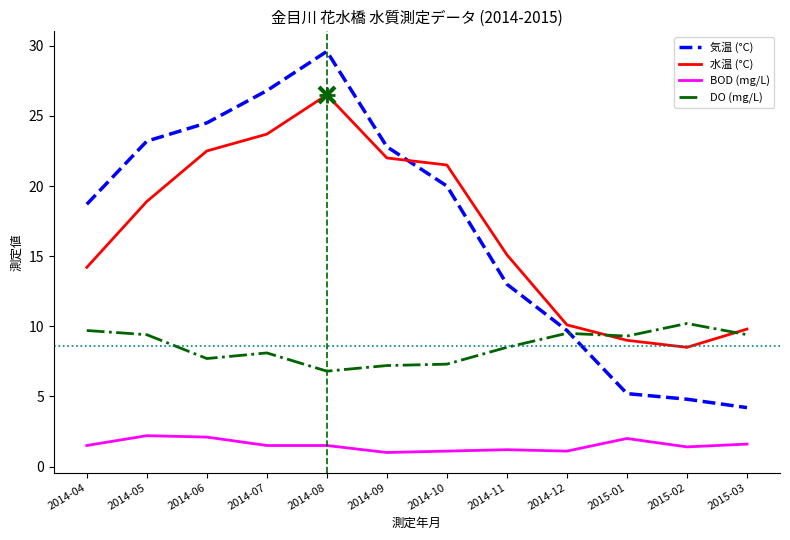

Is it true that BOD (mg/L) equals 2.0 at 2015-01?

True